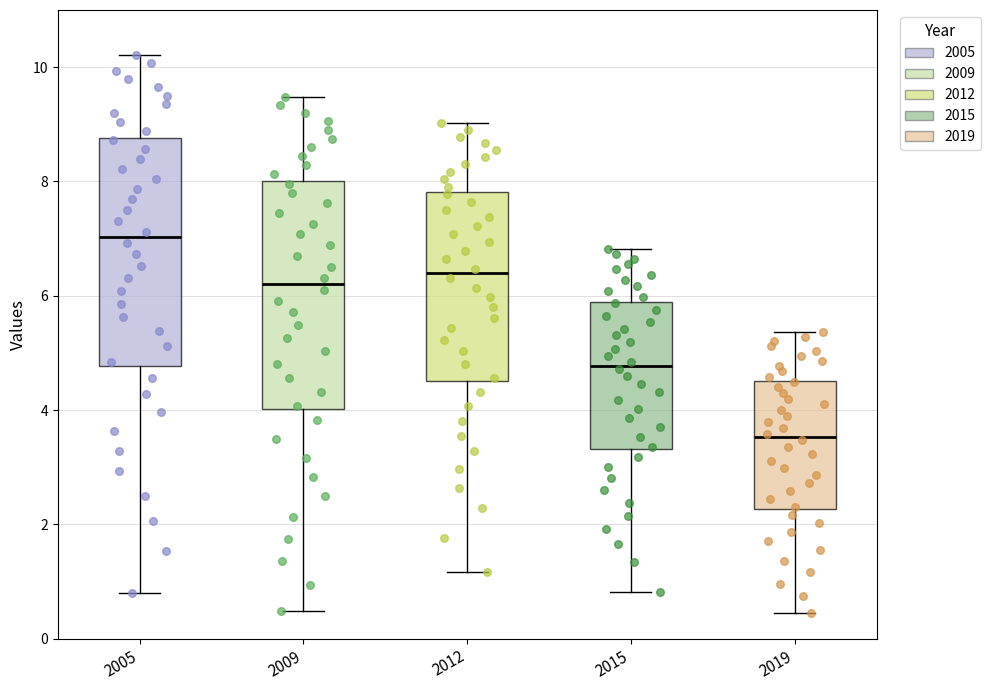

Which box has the lowest median line?

2019